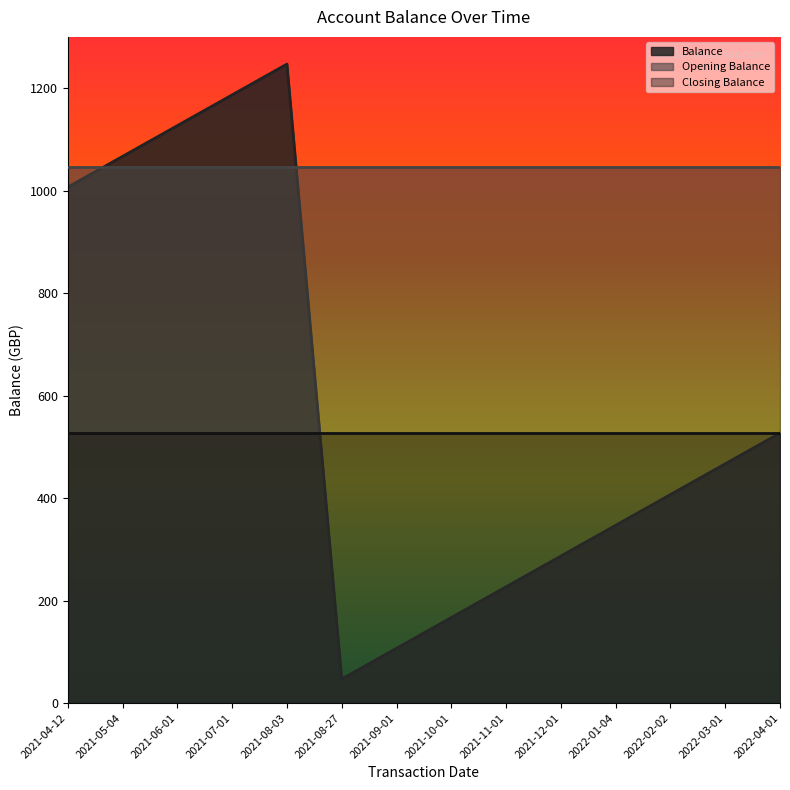

What is the highest value of the Opening Balance series?

1046.9